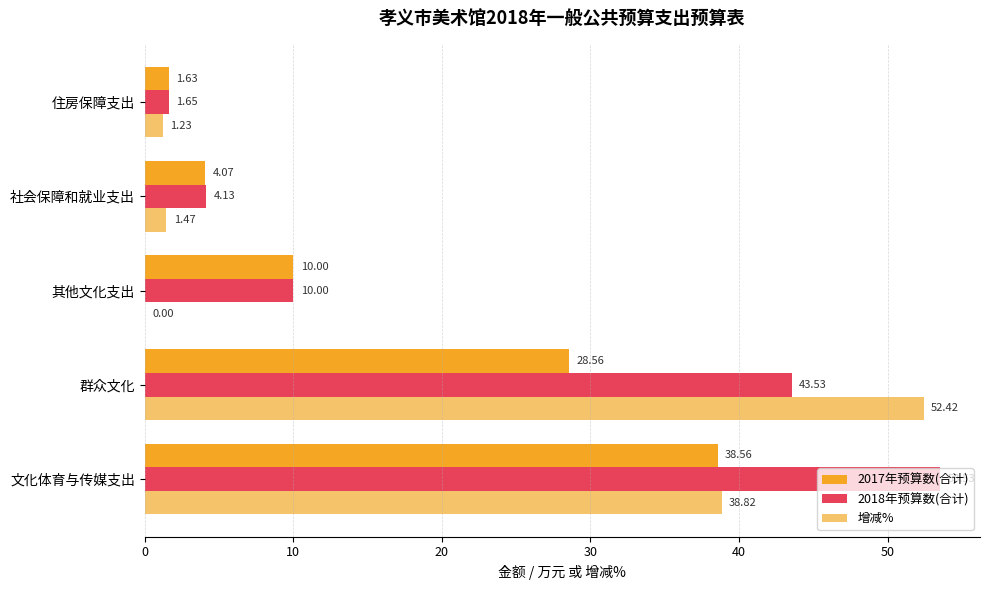

Which series has the widest spread of values?

增减%